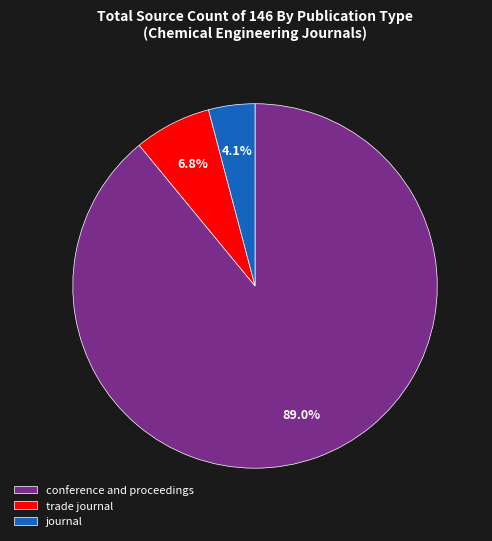

What percentage is the trade journal slice, to the nearest percent?

7%